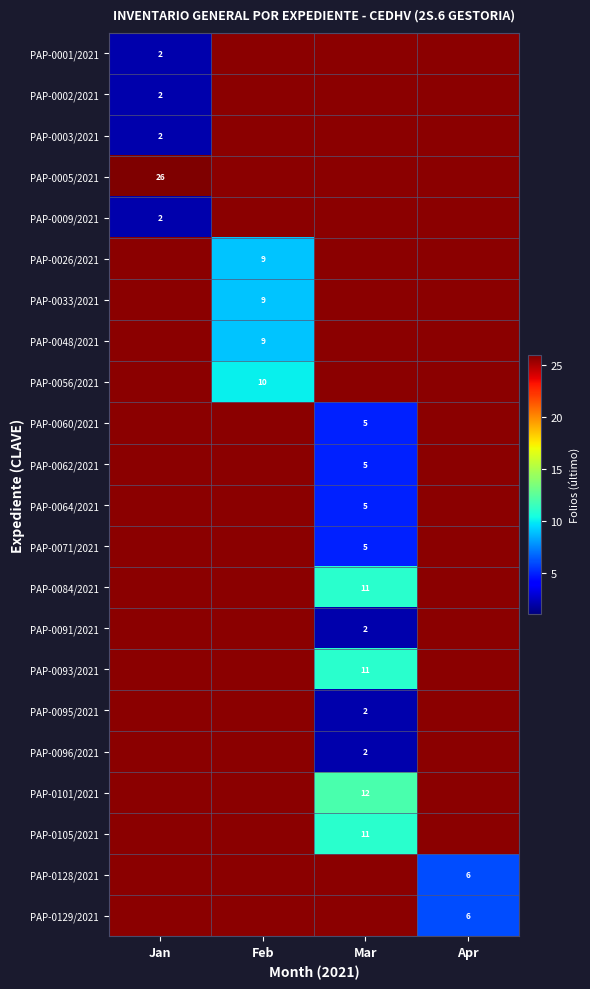

The value of PAP-0056/2021 at Feb is 3. True or false?

False